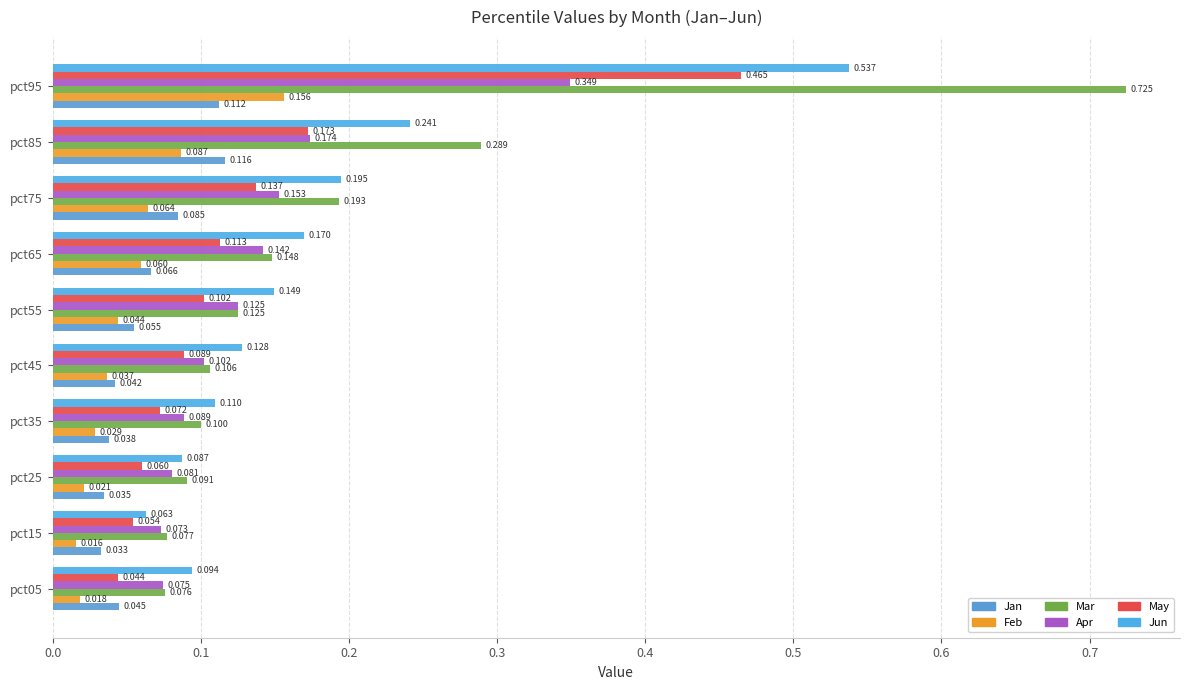

Which label corresponds to the smallest value in the chart?

pct15